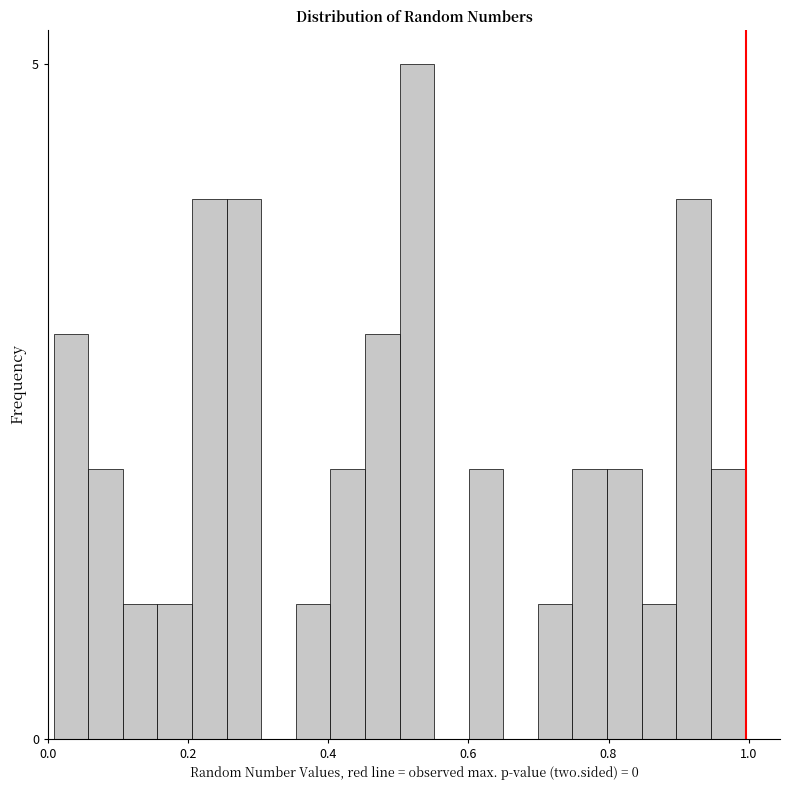

Around what value on the x-axis is the tallest bar? Give the approximate position of its centre, as read against the axis.

0.52